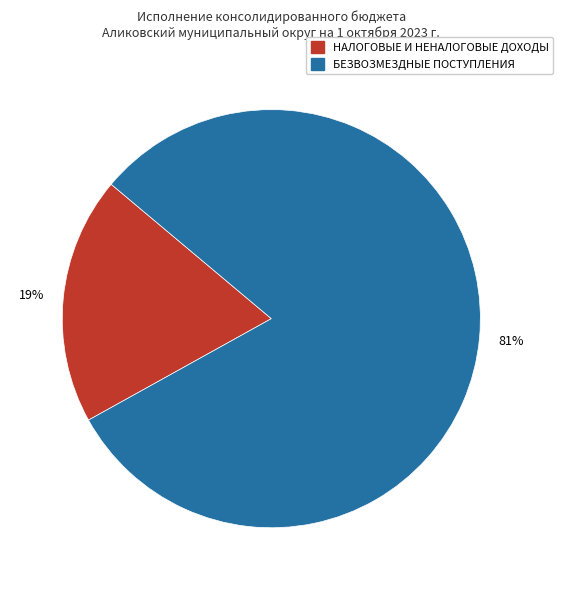

Rank the categories by value from lowest to highest.

НАЛОГОВЫЕ И НЕНАЛОГОВЫЕ ДОХОДЫ, БЕЗВОЗМЕЗДНЫЕ ПОСТУПЛЕНИЯ